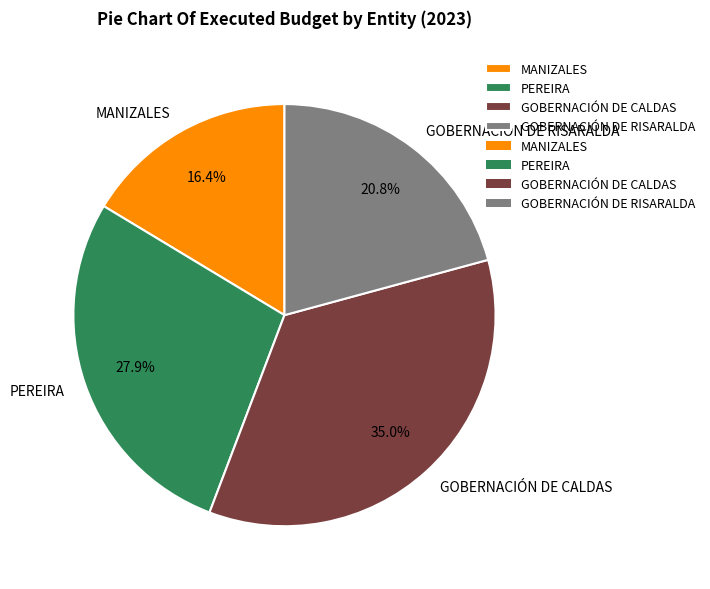

Approximately how many times larger is the value at MANIZALES compared to GOBERNACIÓN DE CALDAS?

0.5